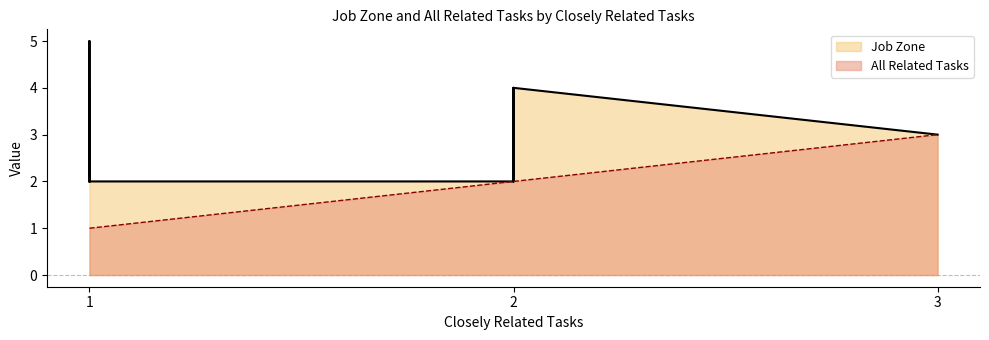

How many lines are shown in the chart?

2